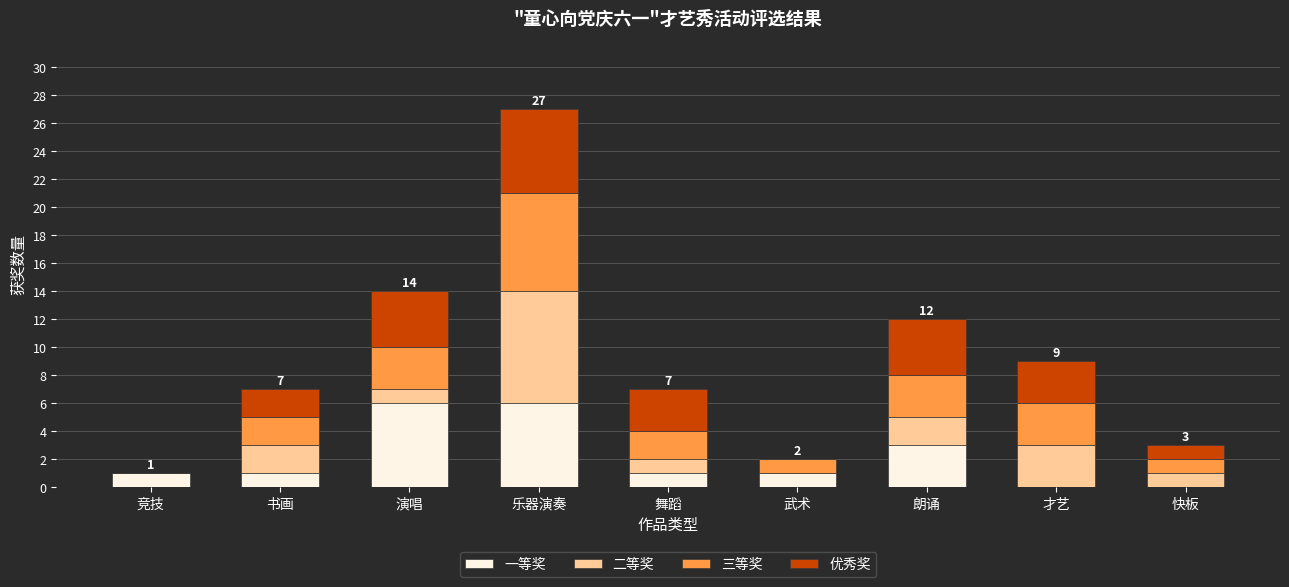

What are all the series names shown in the legend?

一等奖, 二等奖, 三等奖, 优秀奖